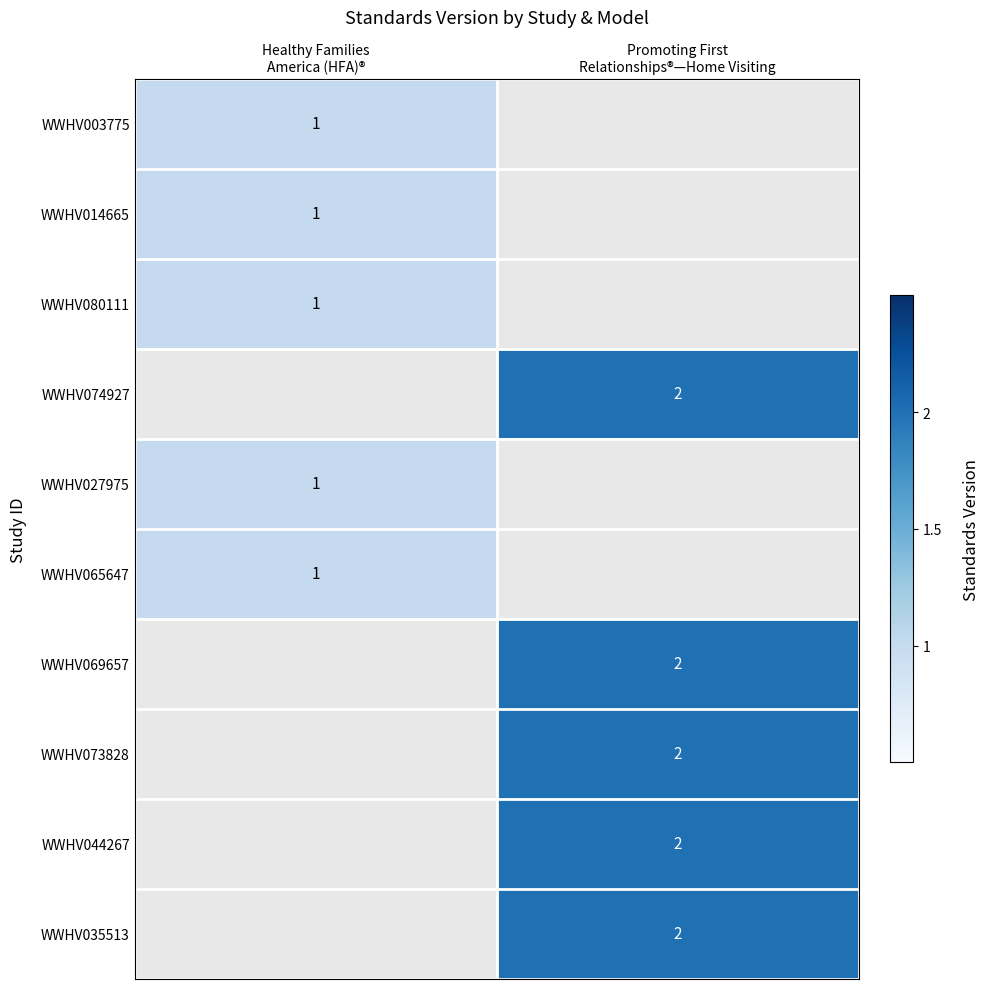

What is the smallest value displayed?

1.0